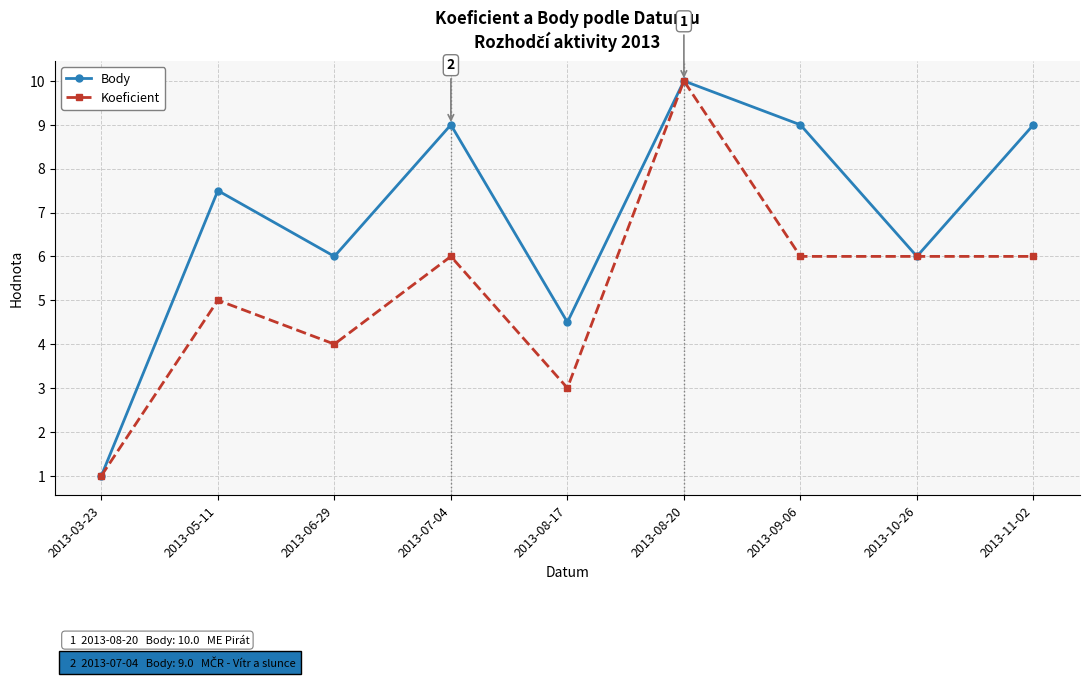

What are all the series names shown in the legend?

Body, Koeficient